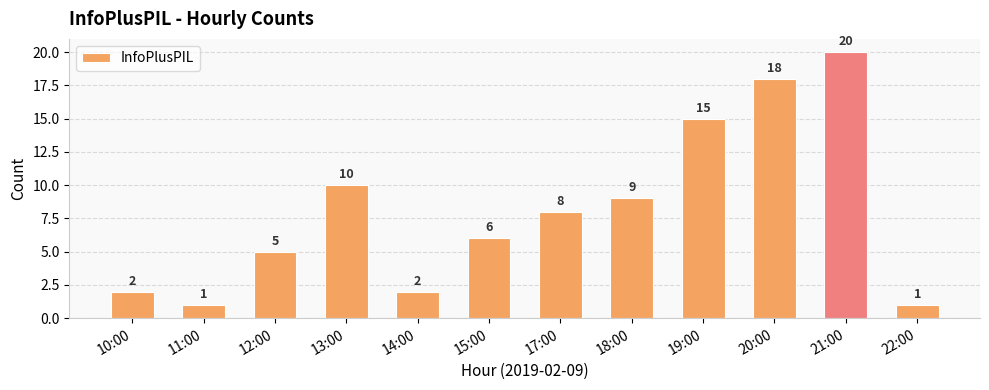

What is the label of the 3rd bar from the left?

12:00